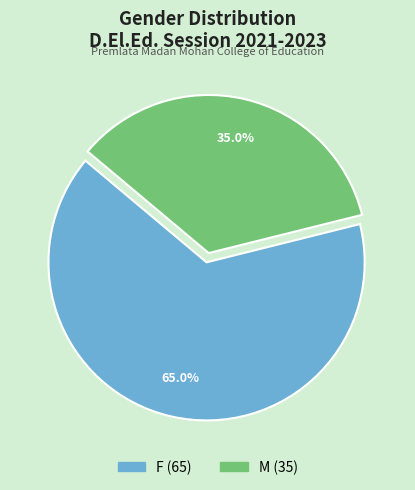

How many segments does this pie chart have?

2